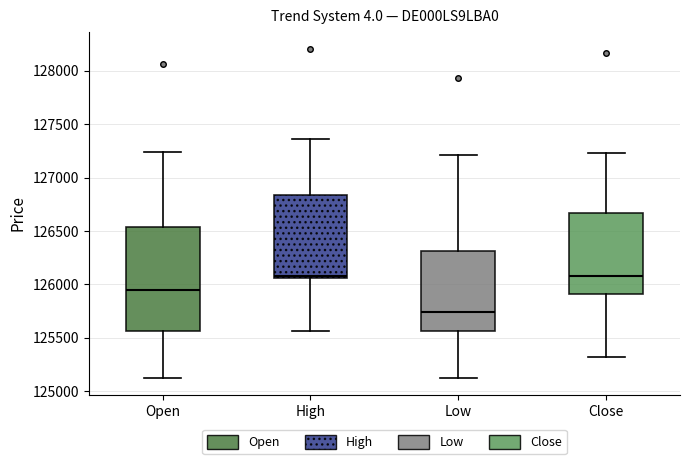

Which box has the lowest median line?

Low